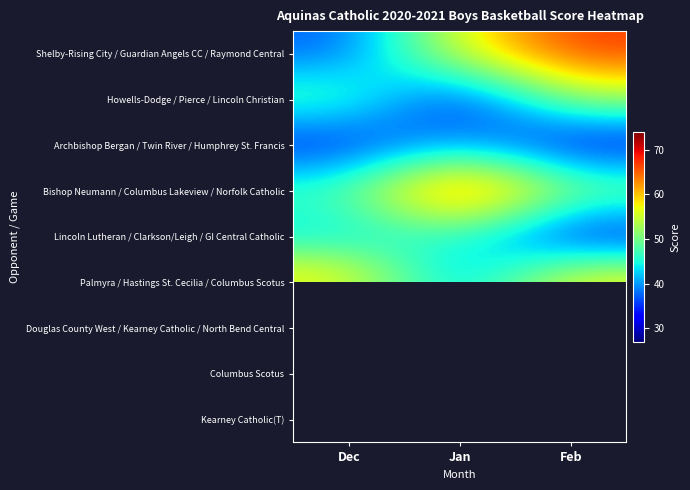

The value of Bishop Neumann / Columbus Lakeview / Norfolk Catholic at Feb is 52.0. True or false?

True